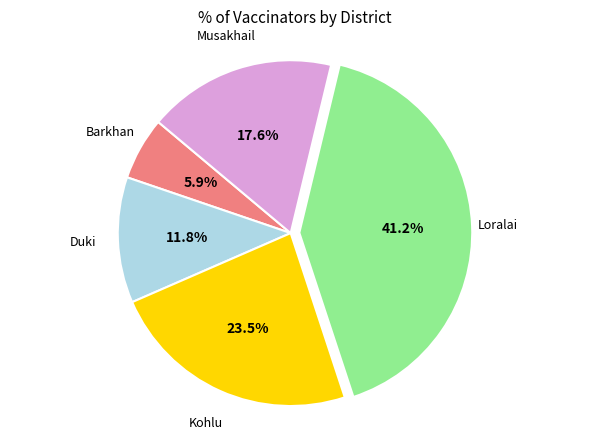

How many segments does this pie chart have?

5